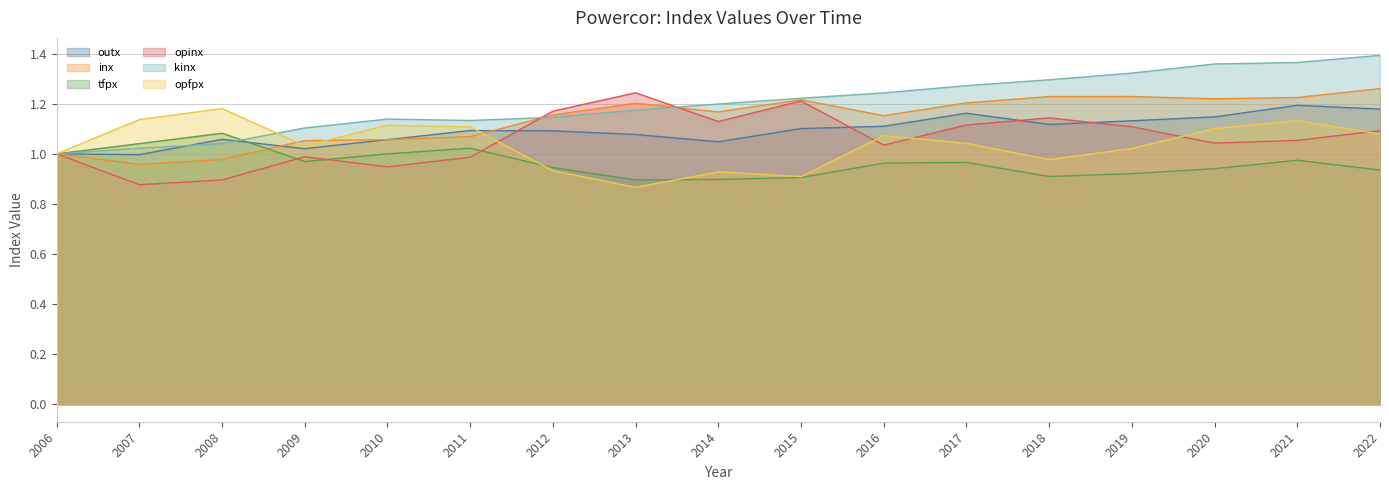

At which label is opfpx closest to 1?

2006